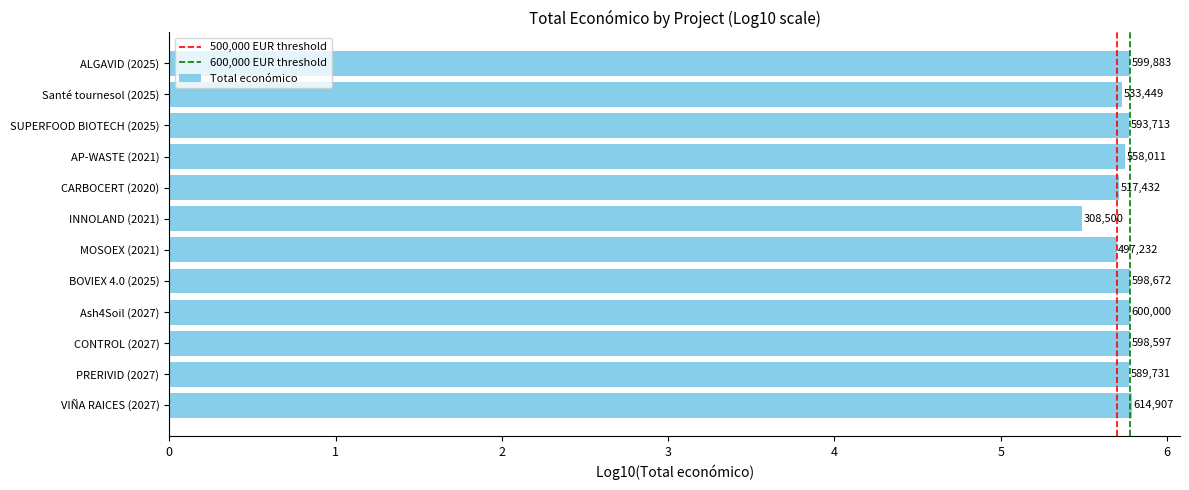

Does the chart contain any negative values?

No